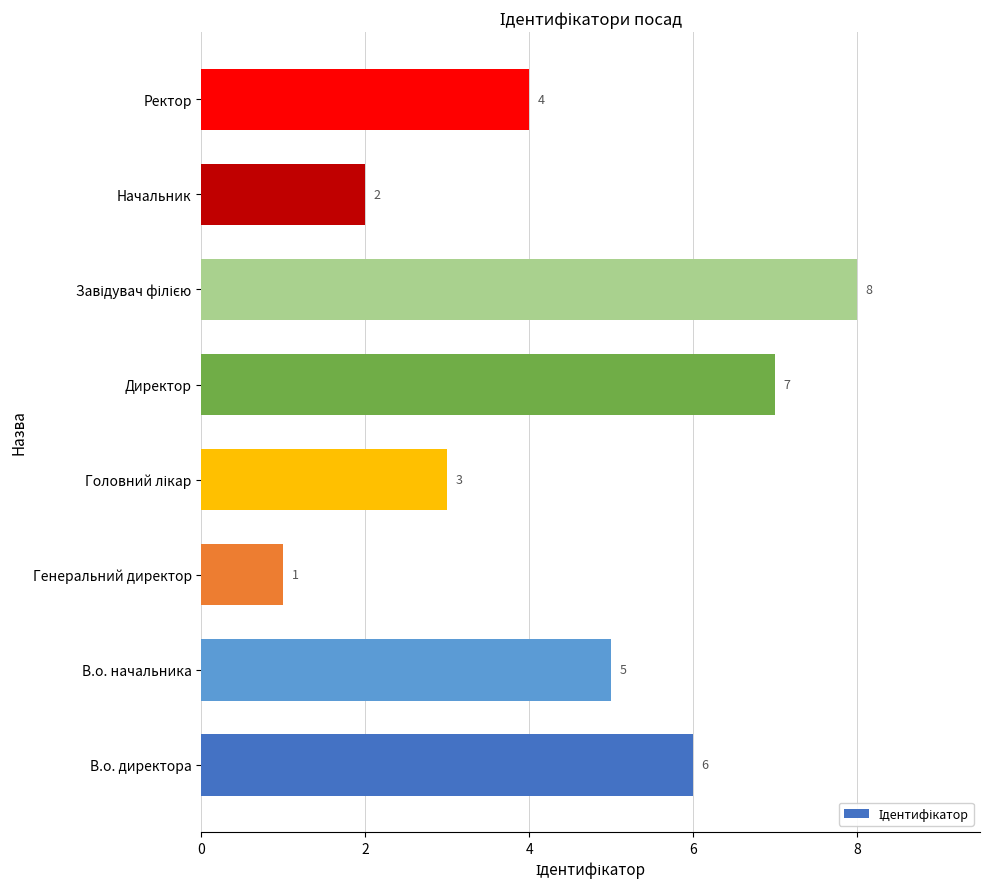

Are the bars grouped side by side (vs. stacked)?

No